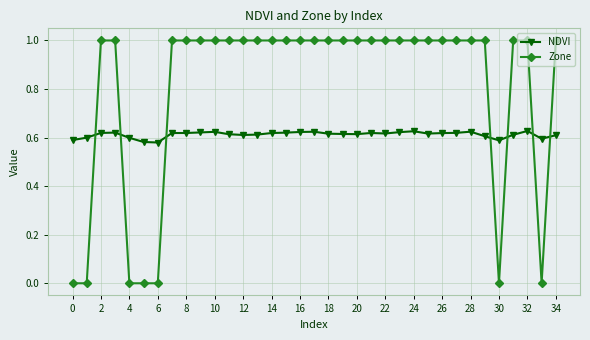

List the series in order of their overall mean, highest first.

Zone, NDVI